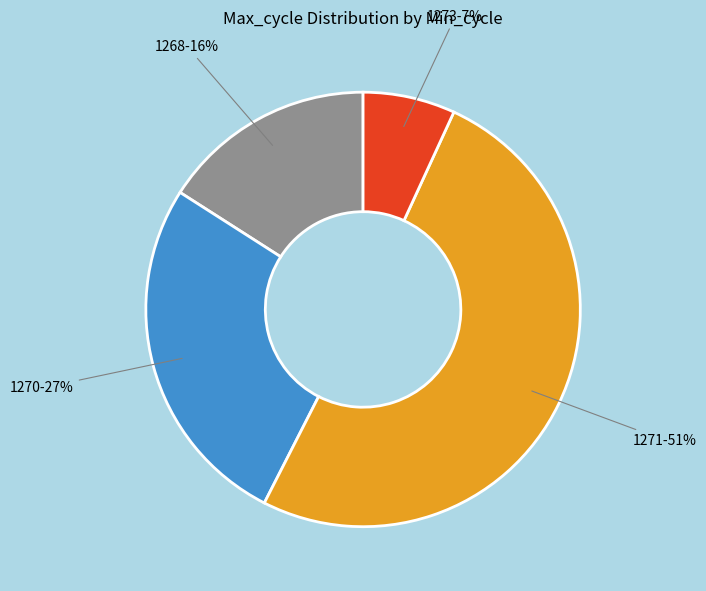

How many slices are in this pie chart?

4